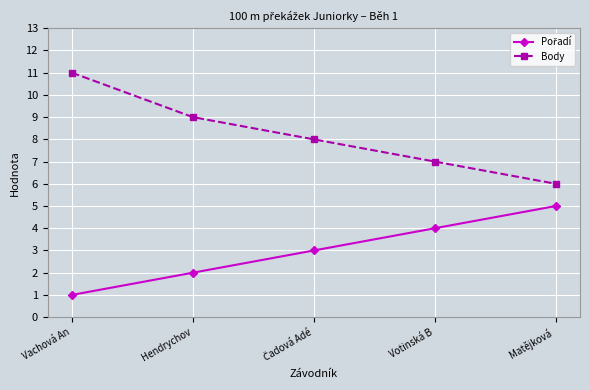

Count the number of data series in this chart.

2